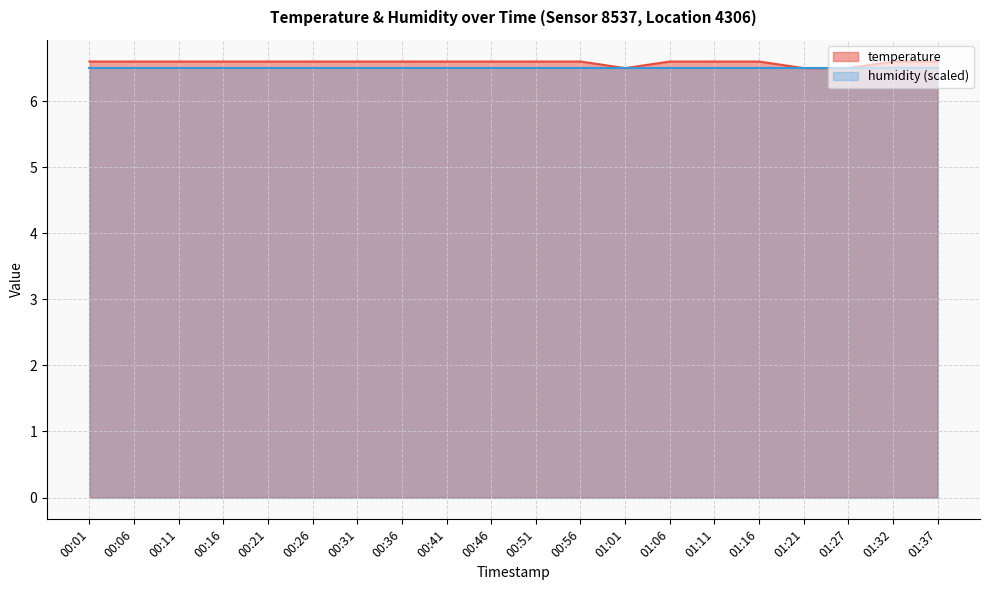

What is the difference between the maximum and minimum values?

0.1